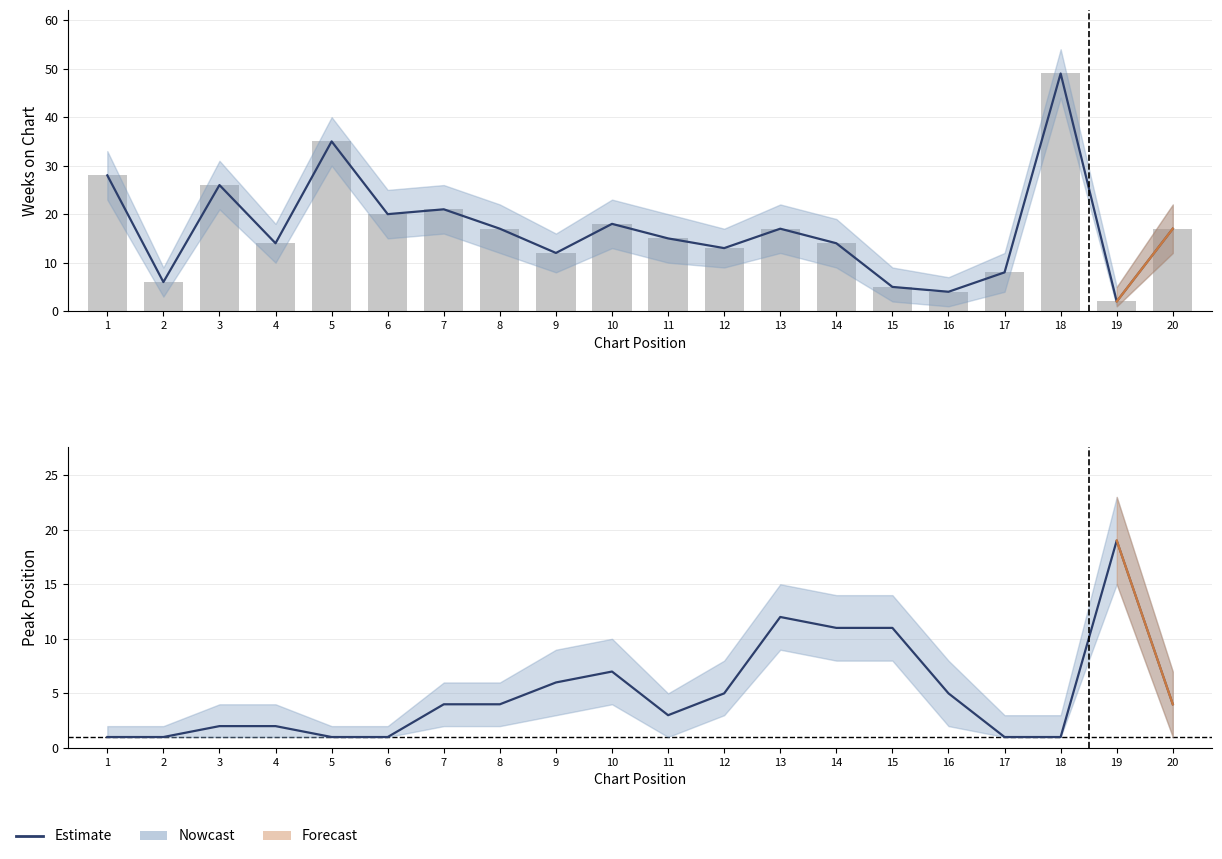

Between 6 and 17, which is larger?

6